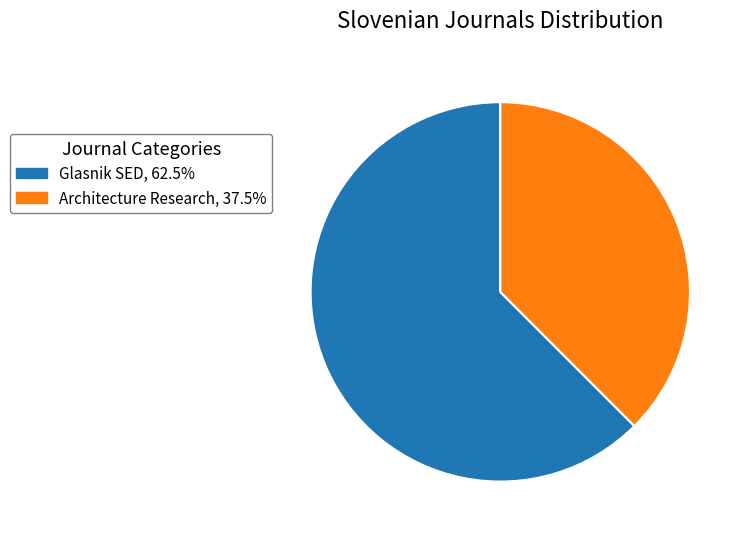

What is the ratio of the value at Architecture Research to the value at Glasnik SED?

0.6